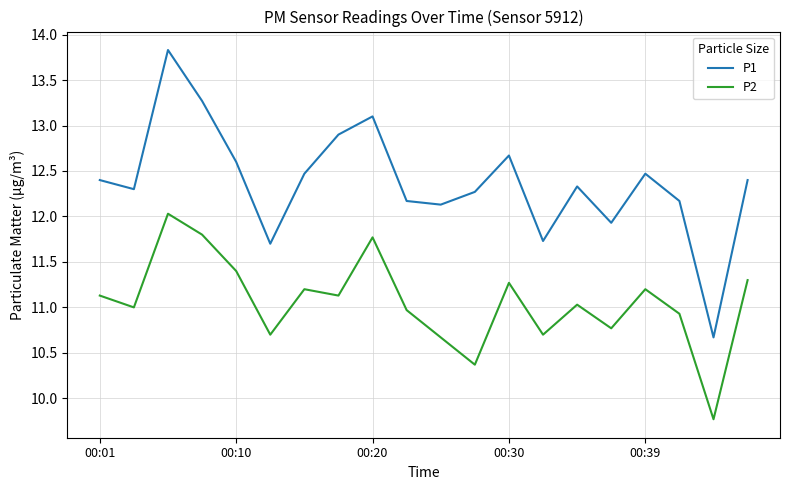

Which series has the widest spread of values?

P1